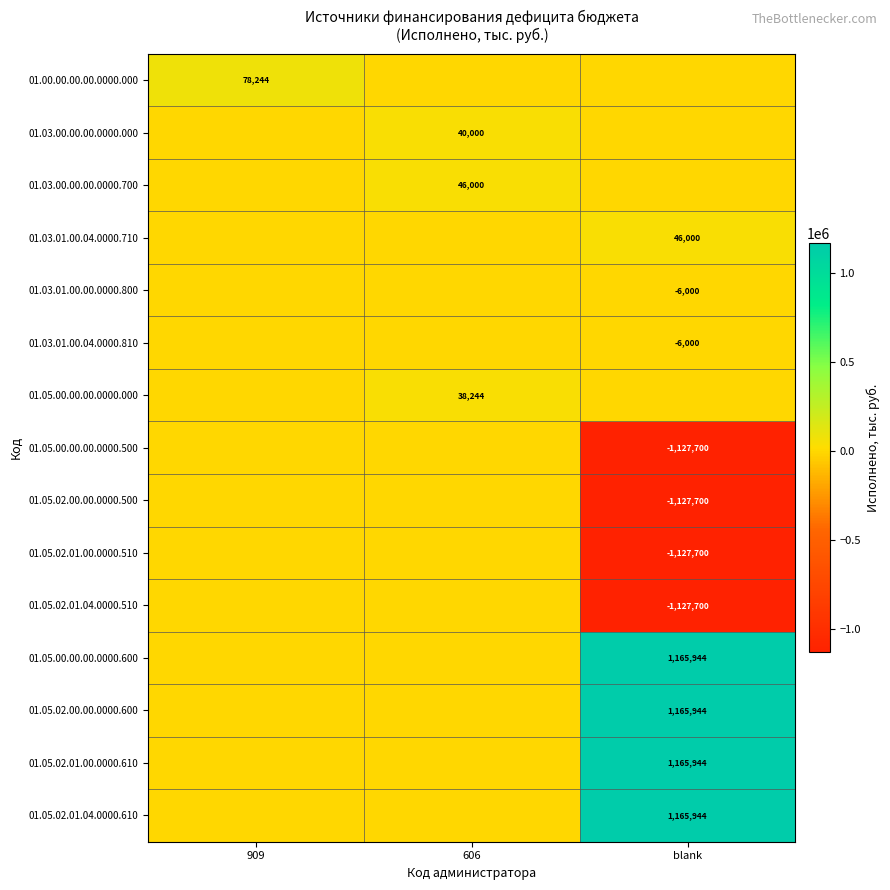

The value of 01.05.02.01.00.0000.610 at blank is 1165944. True or false?

True